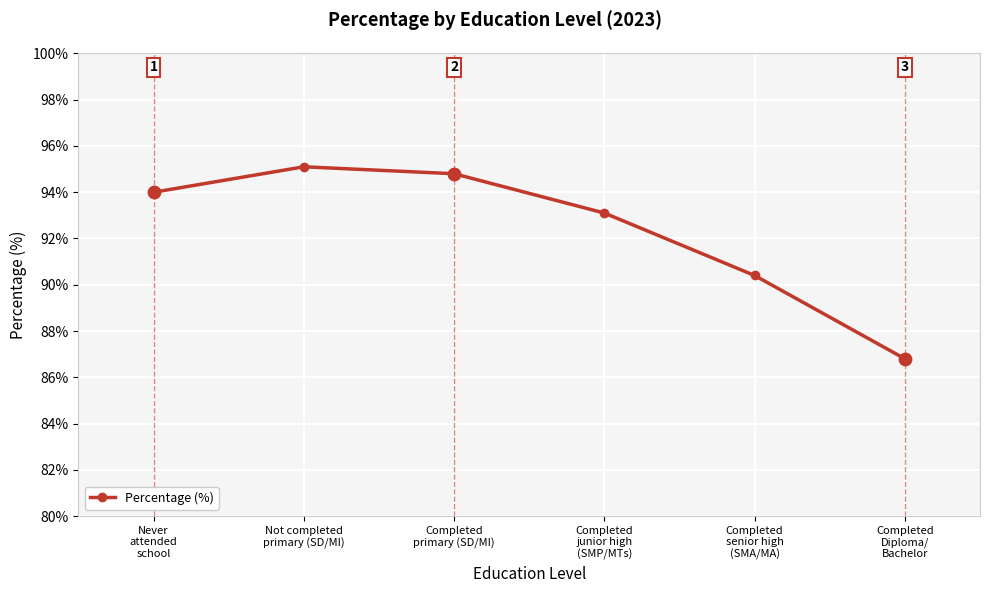

Approximately how many times larger is the value at Completed
junior high
(SMP/MTs) compared to Never
attended
school?

1.0